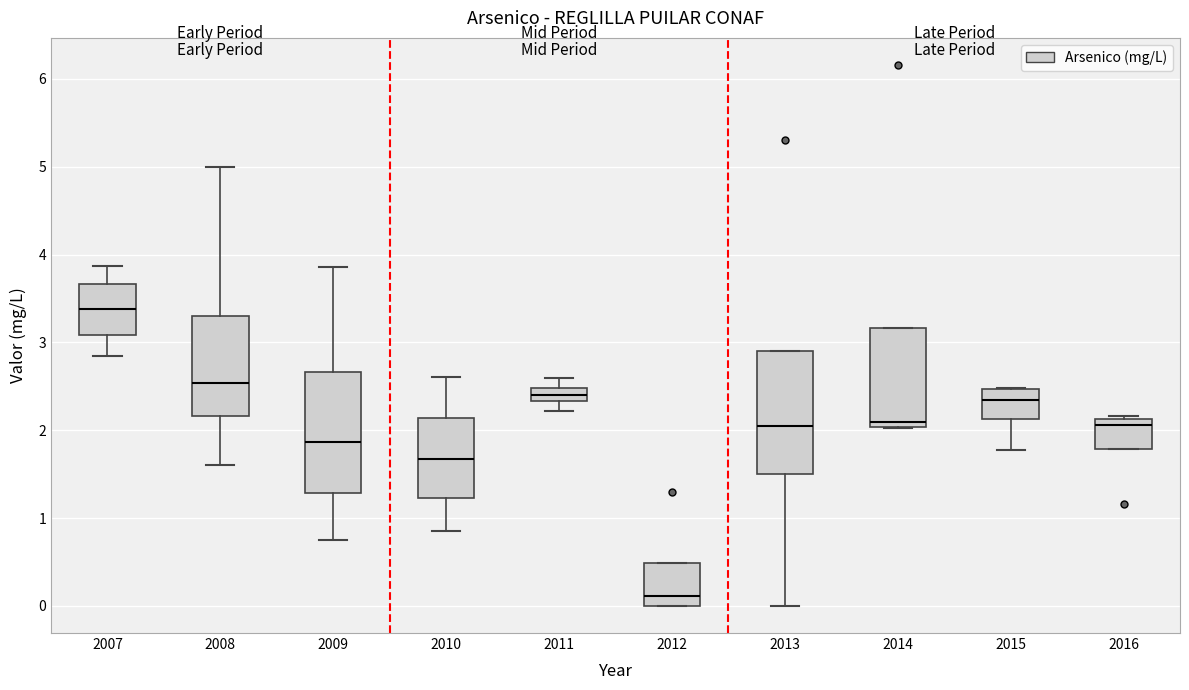

Where is the upper edge of the box at x = 2014 on the y-axis? The values are not printed on the chart, so give them approximately, as read against the axis.

3.2